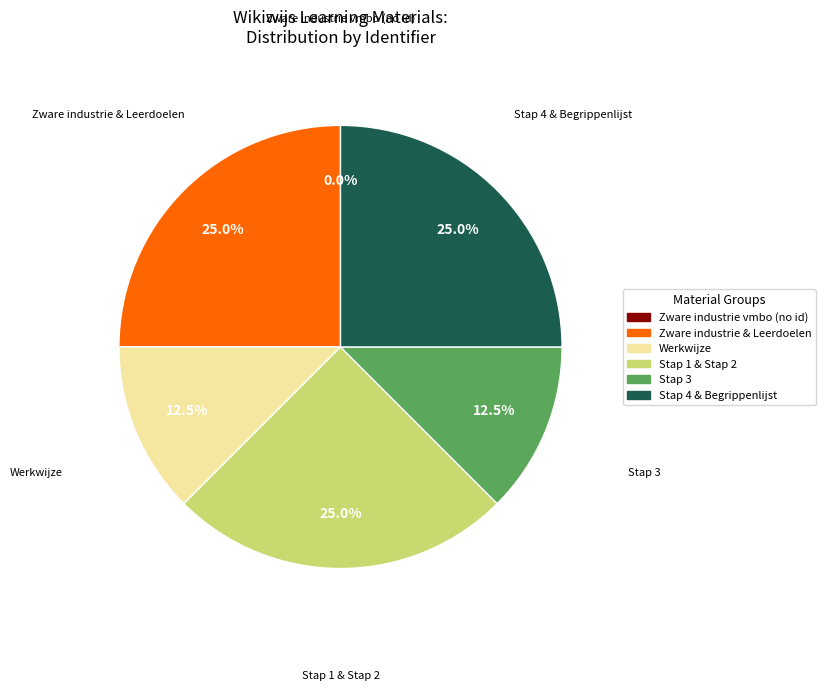

Is there any slice that represents more than half of the pie?

No